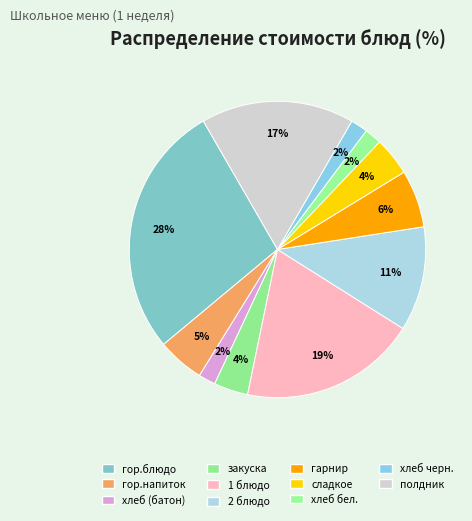

Rank the categories by value from lowest to highest.

хлеб (батон), хлеб бел., хлеб черн., закуска, сладкое, гор.напиток, гарнир, 2 блюдо, полдник, 1 блюдо, гор.блюдо